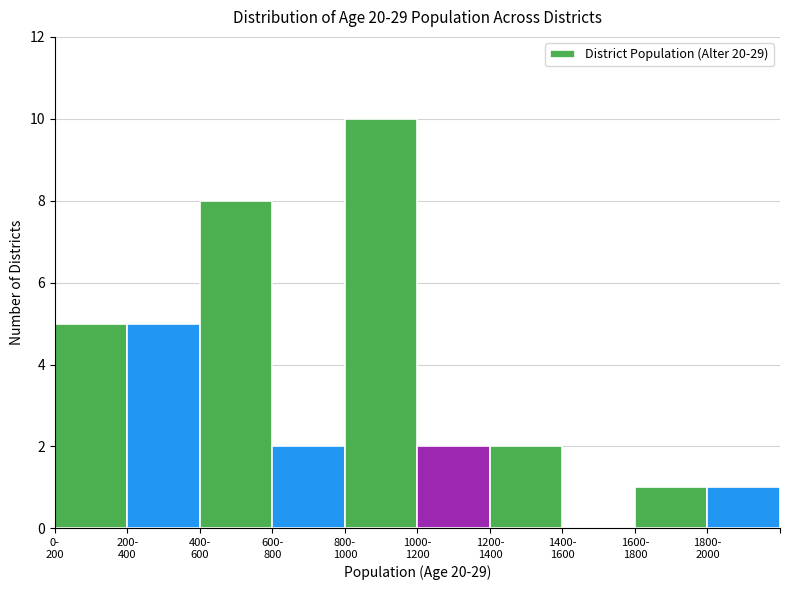

What is the maximum value shown in the chart?

10